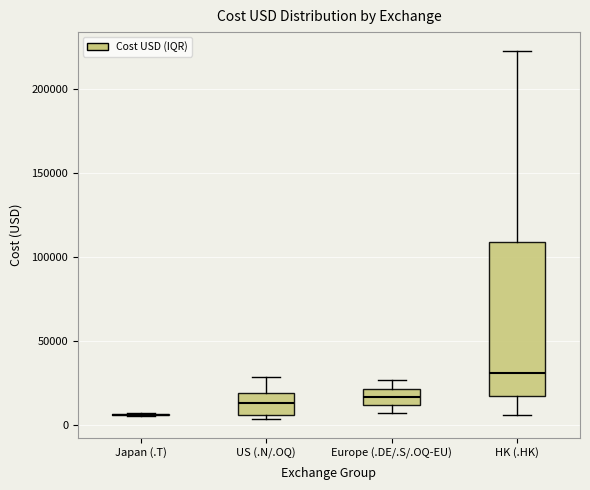

Which box is the tallest, from its lower edge to its upper edge?

HK (.HK)